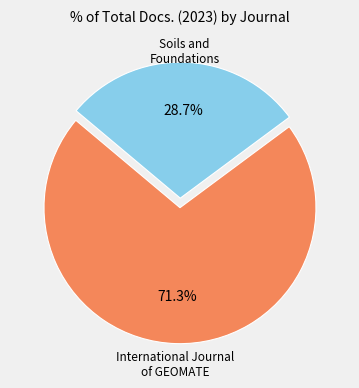

Does any single category account for the majority?

Yes